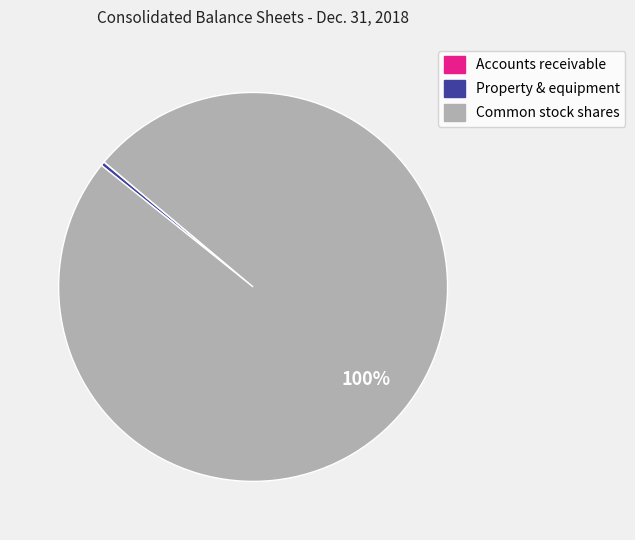

To the nearest percent, what is the difference between the largest and smallest slice percentages?

100%